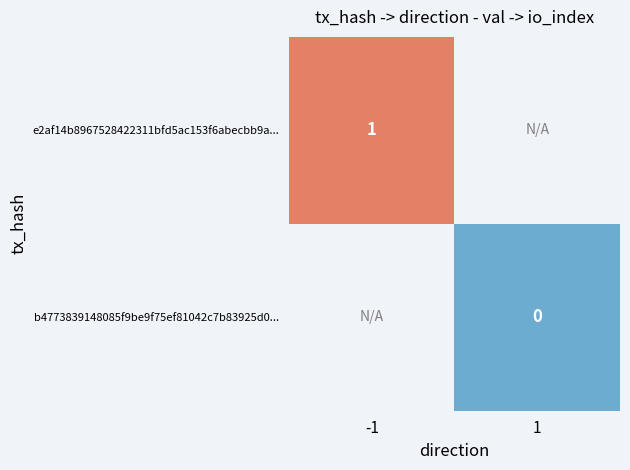

Is the value of b4773839148085f9be9f75ef81042c7b83925d0... at 1 greater than the value of e2af14b8967528422311bfd5ac153f6abecbb9a... at -1?

No